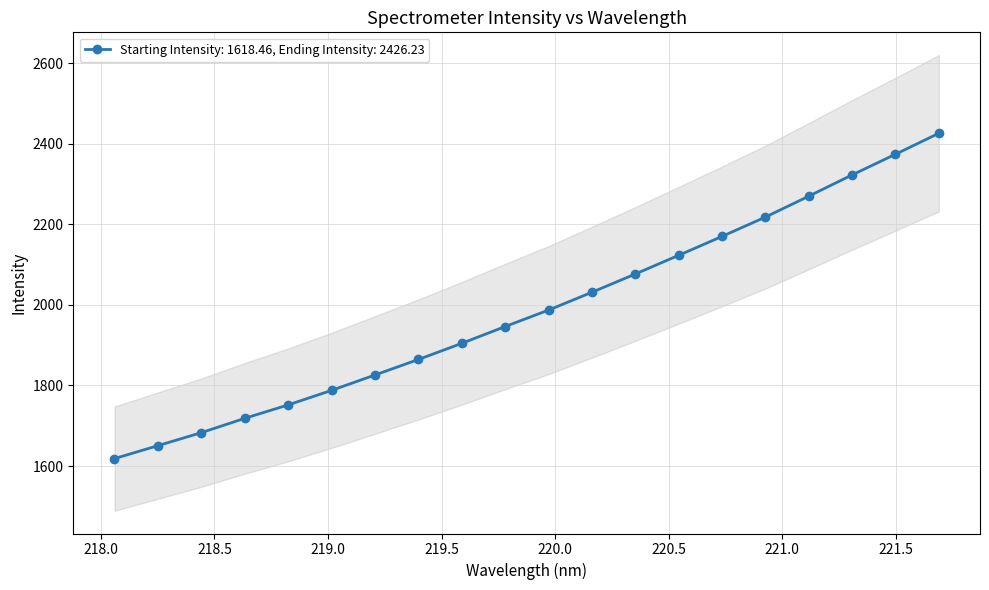

What is the approximate value at 219.589?

1904.5